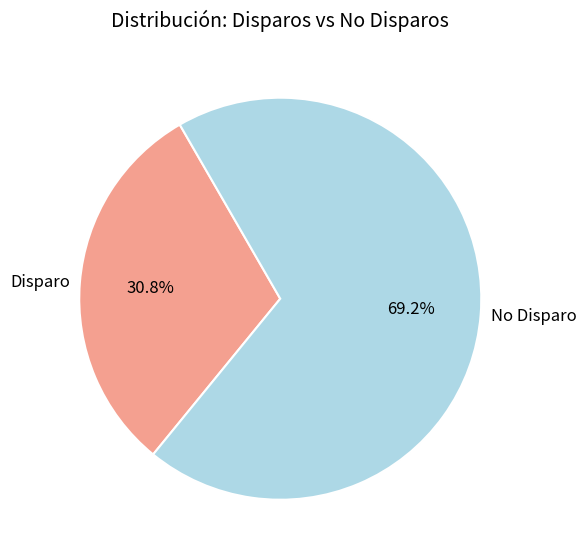

What portion of the pie excludes No Disparo?

30.8%